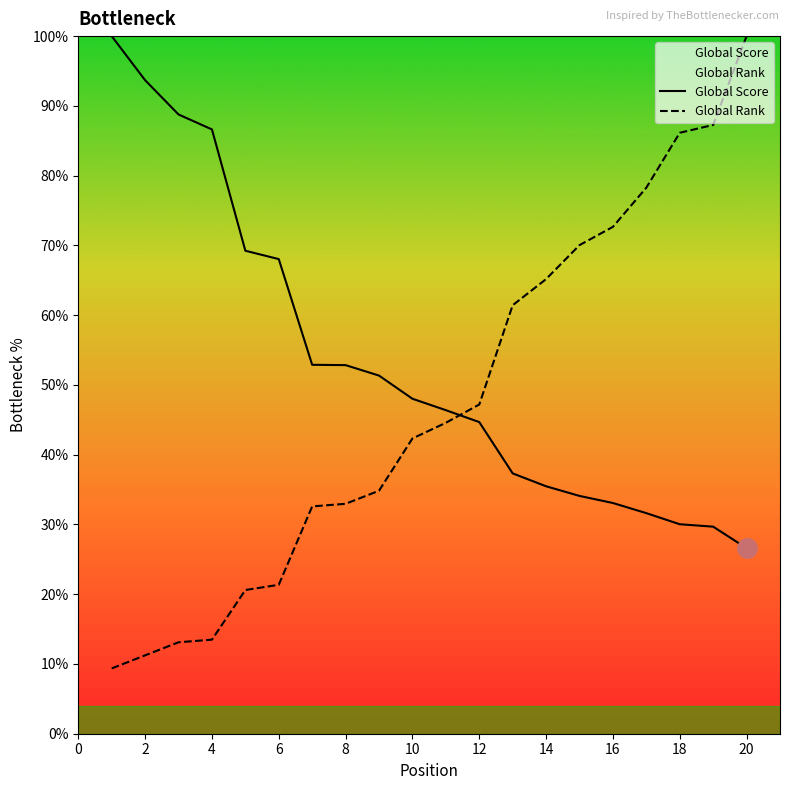

Rank the series by their maximum value, from lowest to highest.

Global Score, Global Rank